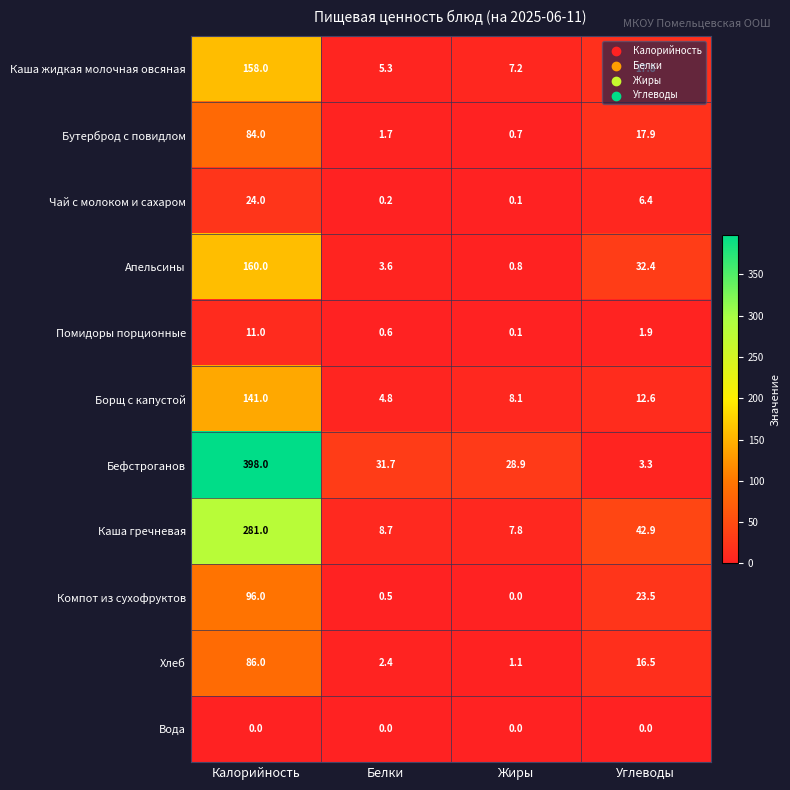

Is it true that Апельсины equals 43.4 at Углеводы?

False